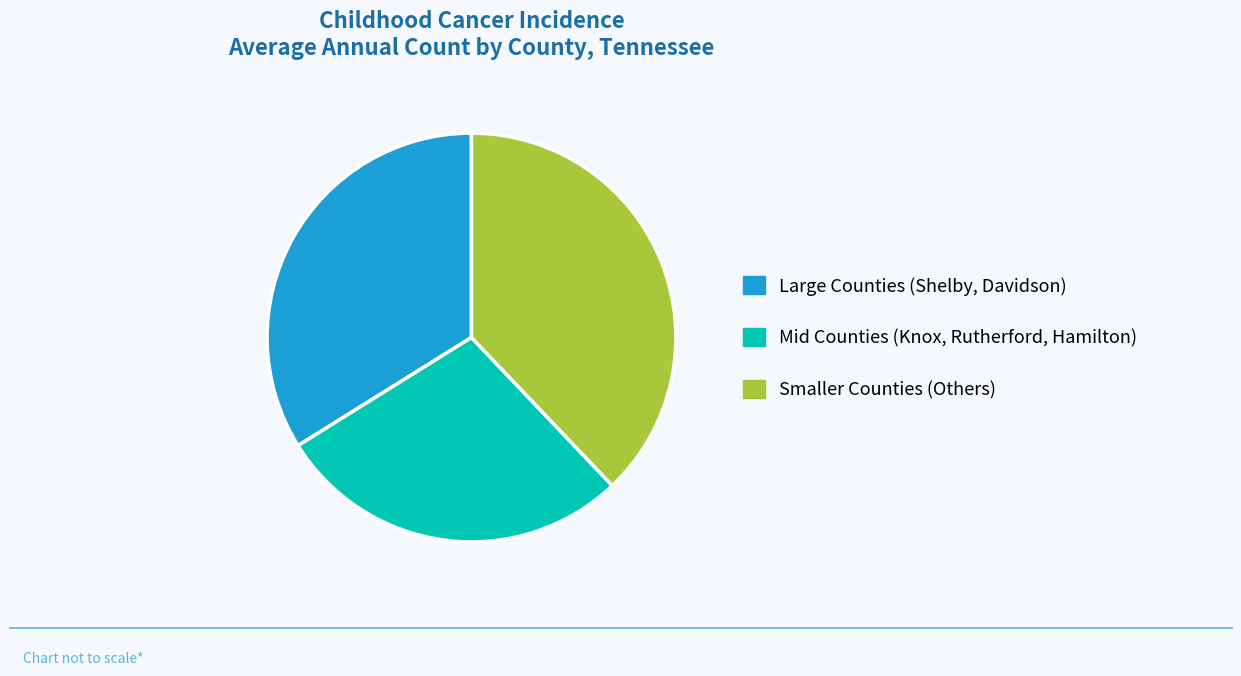

Do Smaller Counties (Others) and Mid Counties (Knox, Rutherford, Hamilton) together represent more than half of the pie?

Yes